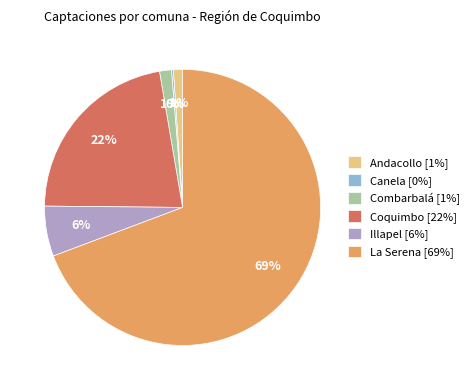

Which category accounts for the majority?

La Serena